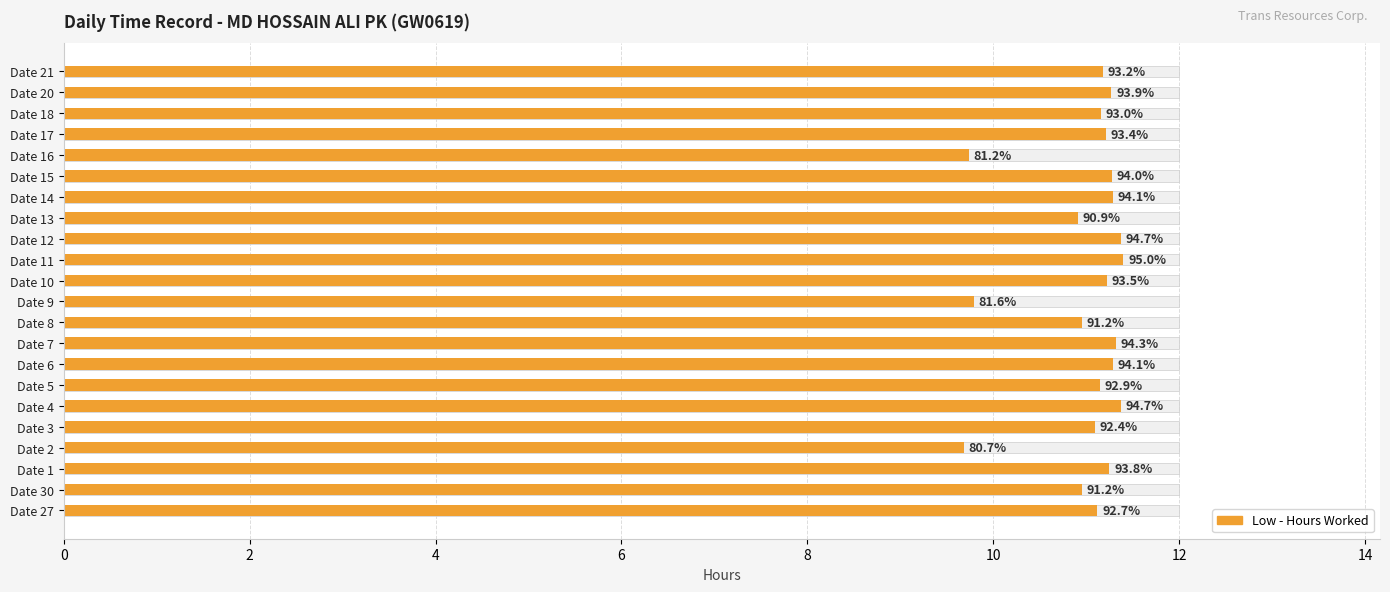

The chart shows a value of 19.3 at Date 4. True or false?

False